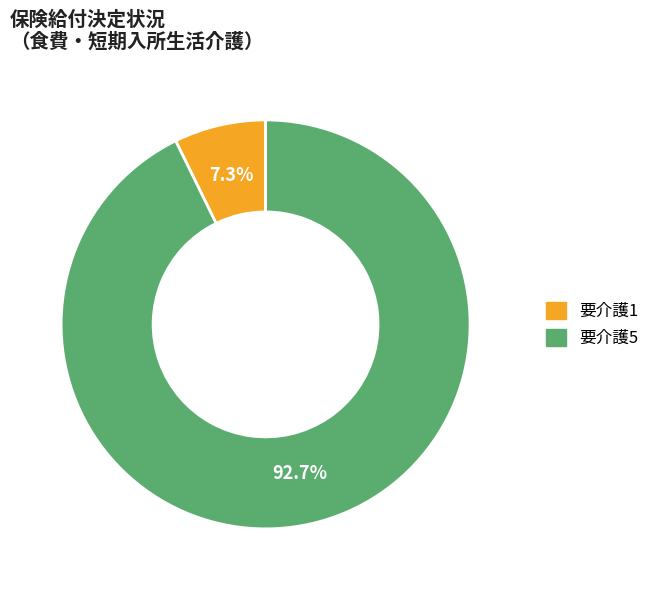

Which slice is the smallest?

要介護1